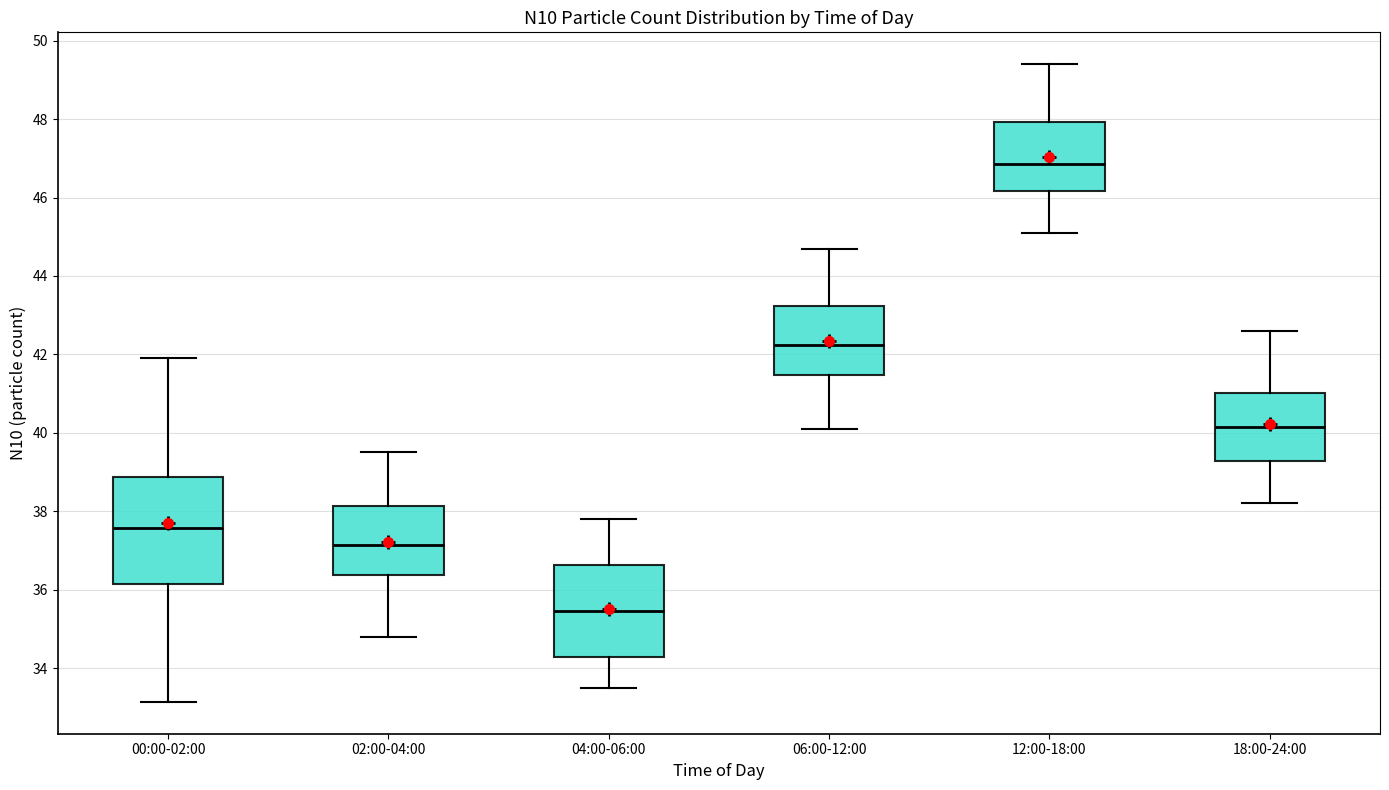

Reading left to right, transcribe this box plot: for each box, give where its median line is, the range the box spans, and where its two whiskers end, as read against the y-axis. The values are not printed on the chart, so give them approximately, as read against the axis.

00:00-02:00: median 37.6, box 36.2 to 38.8, whiskers 33.2 to 42.0
02:00-04:00: median 37.2, box 36.4 to 38.2, whiskers 34.8 to 39.6
04:00-06:00: median 35.4, box 34.2 to 36.6, whiskers 33.6 to 37.8
06:00-12:00: median 42.2, box 41.4 to 43.2, whiskers 40.2 to 44.8
12:00-18:00: median 46.8, box 46.2 to 48.0, whiskers 45.2 to 49.4
18:00-24:00: median 40.2, box 39.2 to 41.0, whiskers 38.2 to 42.6